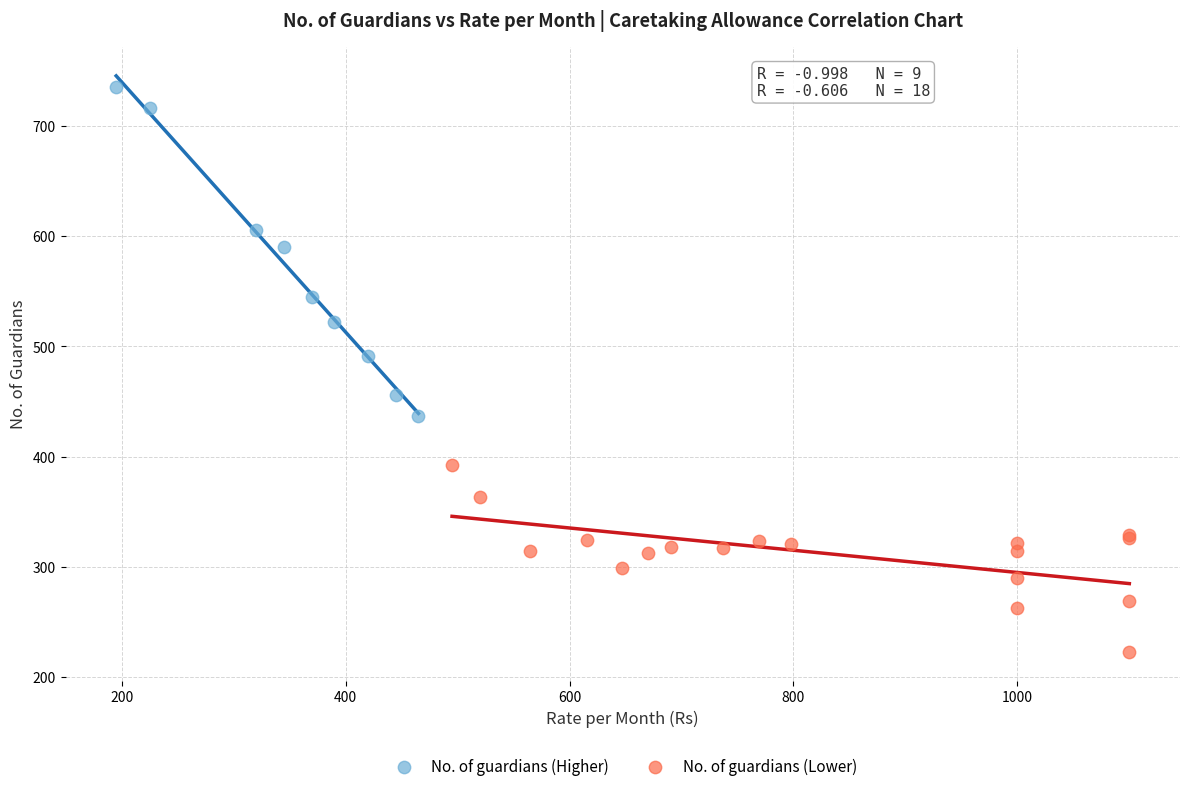

Which series reaches the maximum Y coordinate?

No. of guardians (Higher)